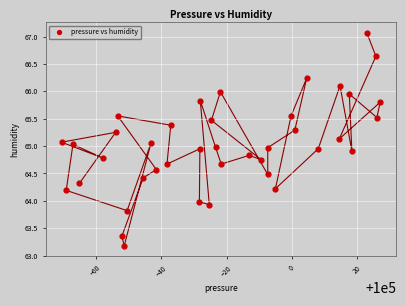

What is the range of Y values (max minus min)?

3.9